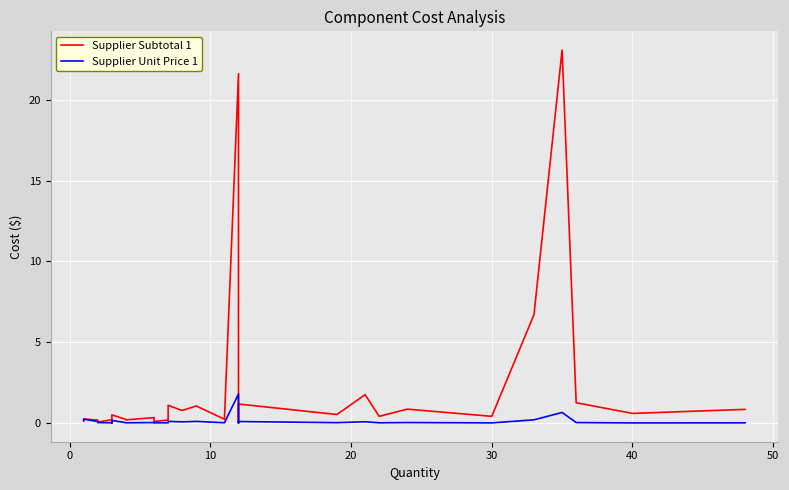

True or false: Supplier Unit Price 1 has a value of 0.0 at 40.

False